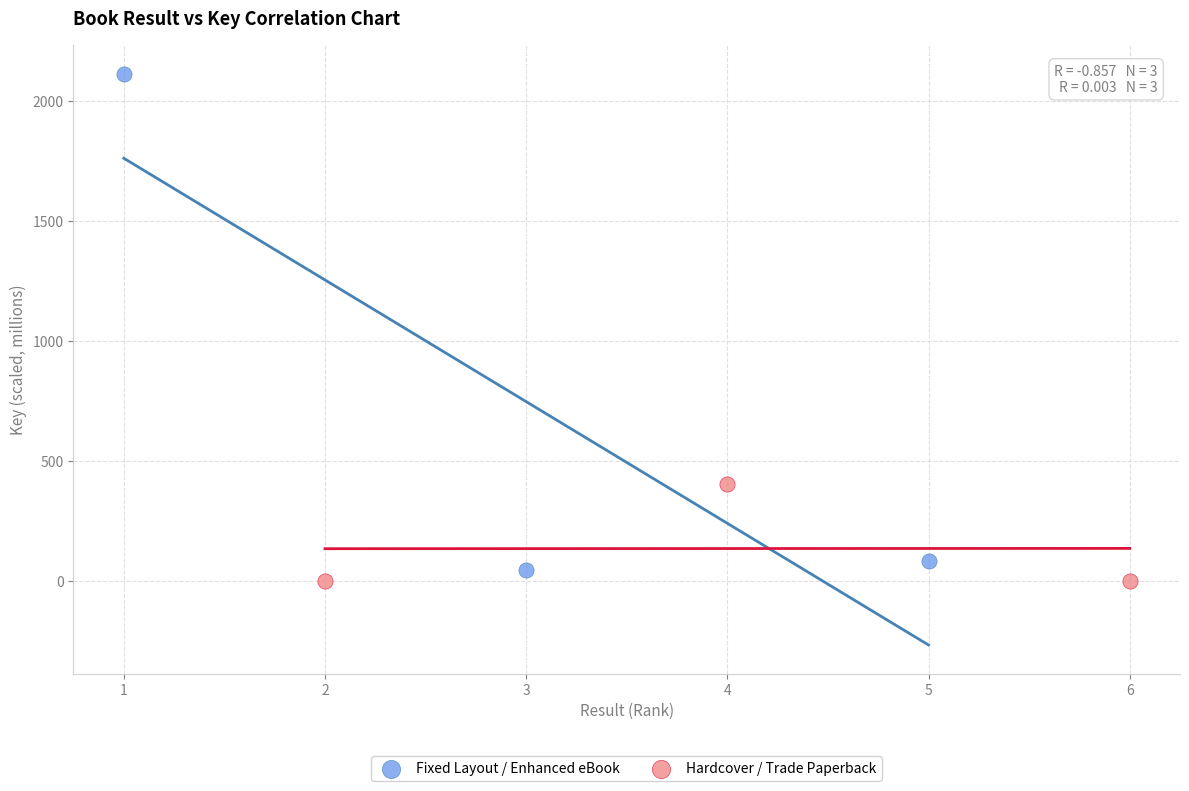

What are all the series names shown in the legend?

Fixed Layout / Enhanced eBook, Hardcover / Trade Paperback